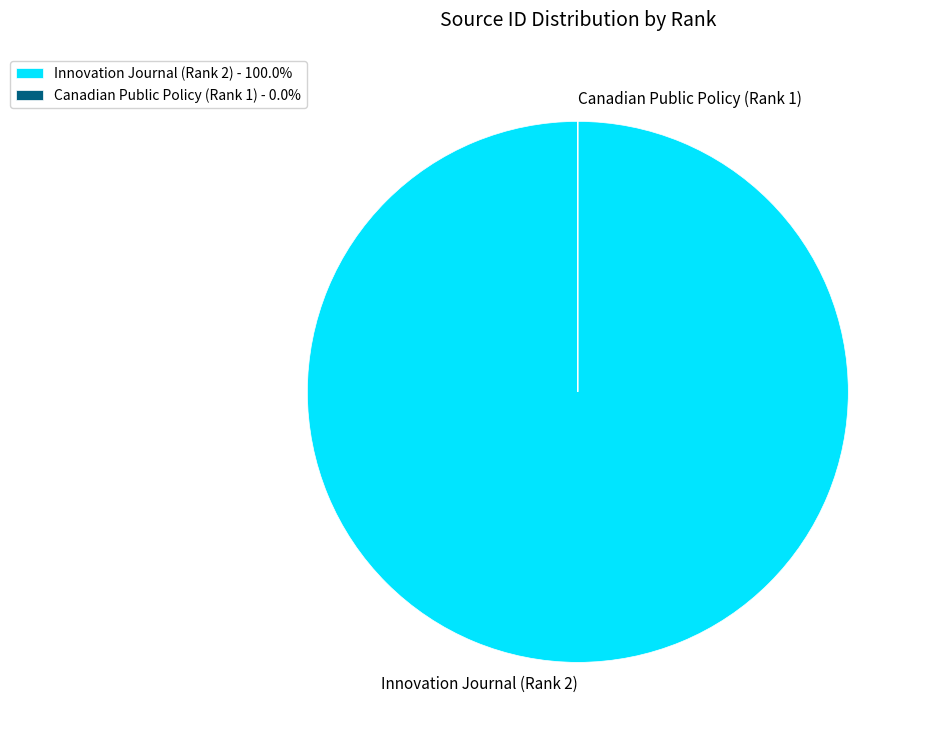

Does any single category account for the majority?

Yes